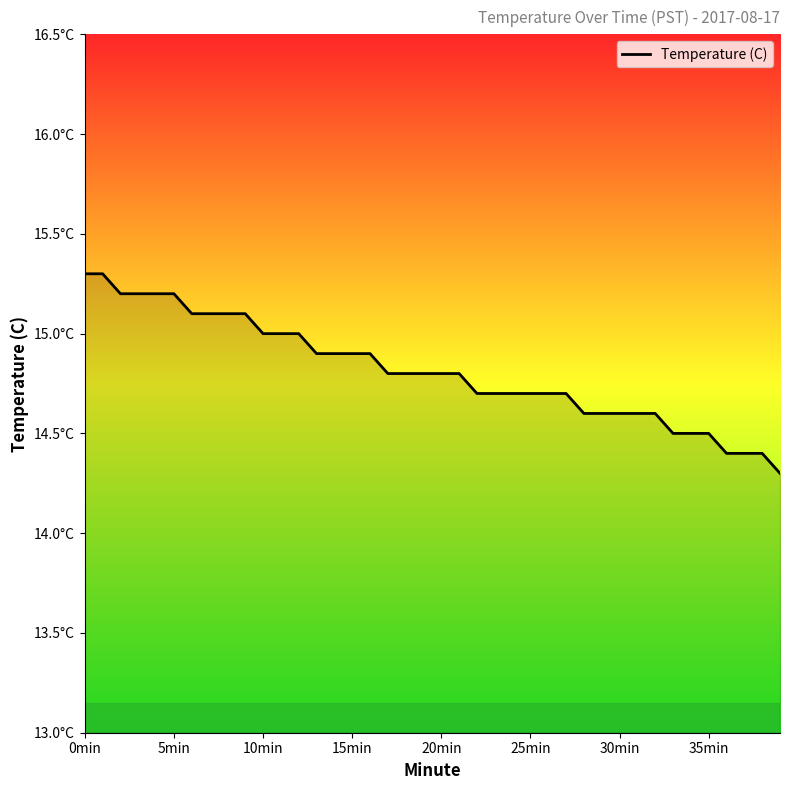

What is the greatest value displayed?

15.3